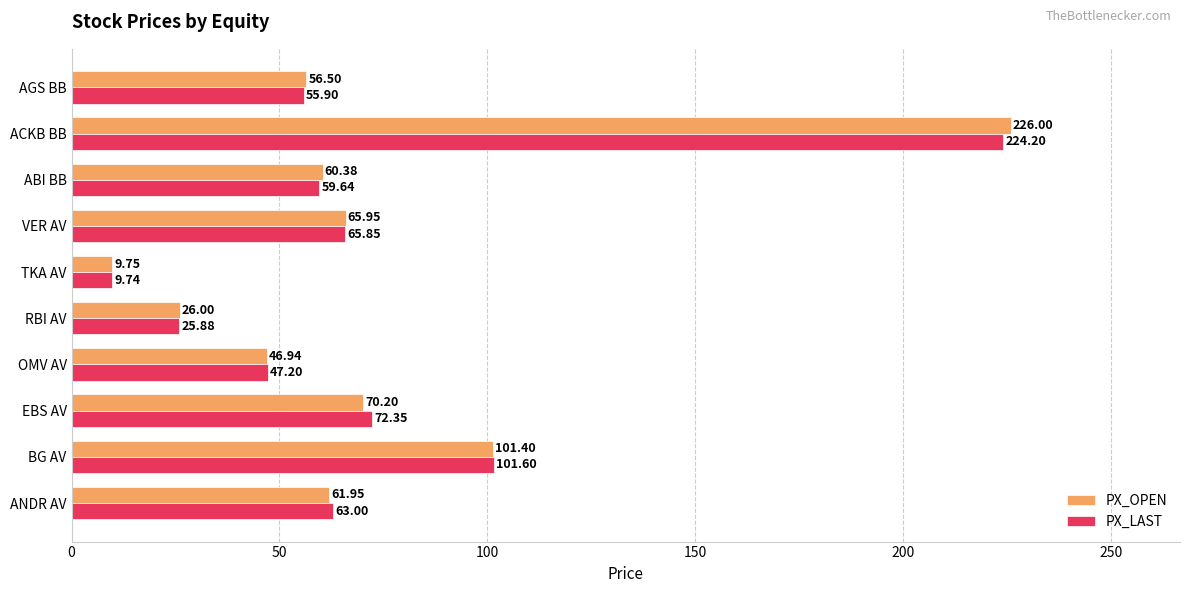

List the series in order of their peak value, highest first.

PX_OPEN, PX_LAST